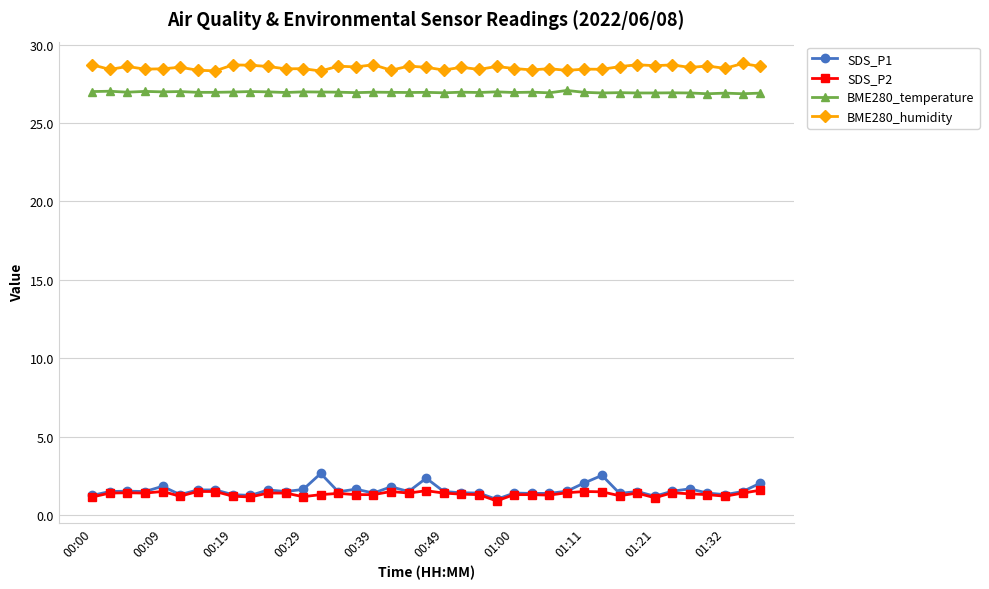

Which series has the largest total across all categories?

BME280_humidity